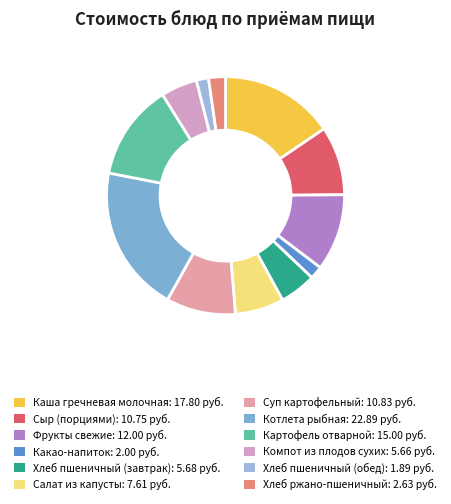

How many segments does this pie chart have?

12